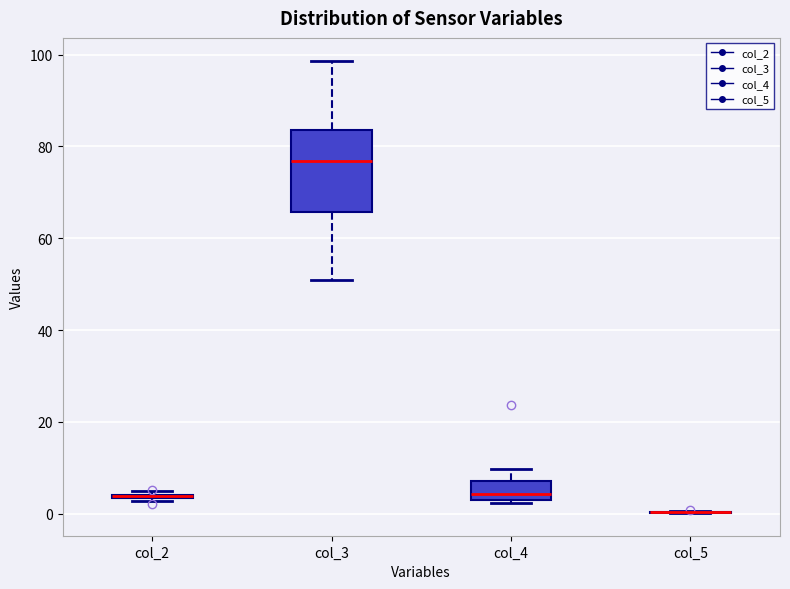

Reading left to right, read every box against the y-axis: the position of its median line, the range the box covers, and the ends of its whiskers. The values are not printed on the chart, so give them approximately, as read against the axis.

col_2: box collapsed to a line at 4, whiskers 2 to 4
col_3: median 76, box 66 to 84, whiskers 50 to 98
col_4: median 4 (just above the box's lower edge), box 4 to 8, whiskers 2 to 10
col_5: box collapsed to a line at 0, whiskers 0 to 0